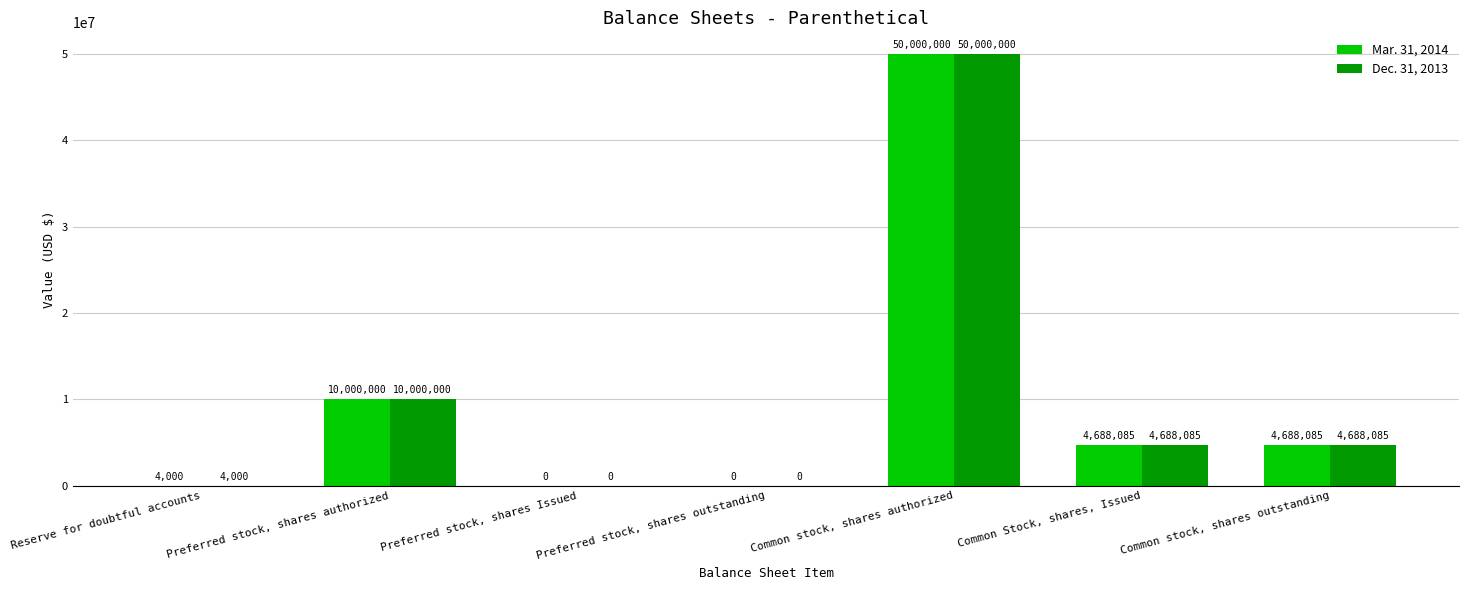

What is the total value across all series at Common stock, shares authorized?

100000000